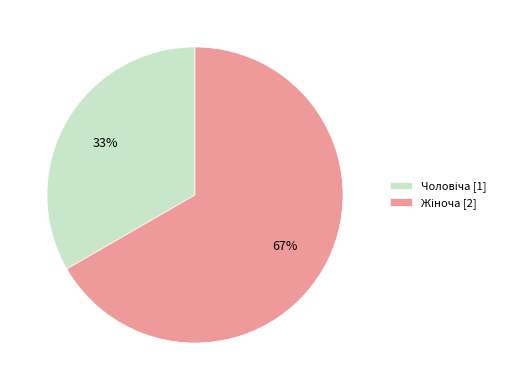

Does any single category account for the majority?

Yes